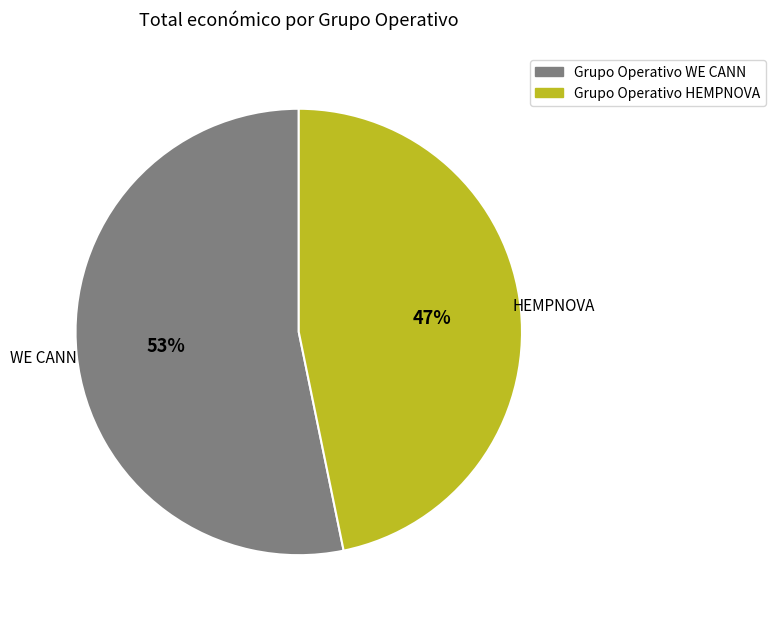

Is the sum of Grupo Operativo WE CANN and Grupo Operativo HEMPNOVA greater than half?

Yes